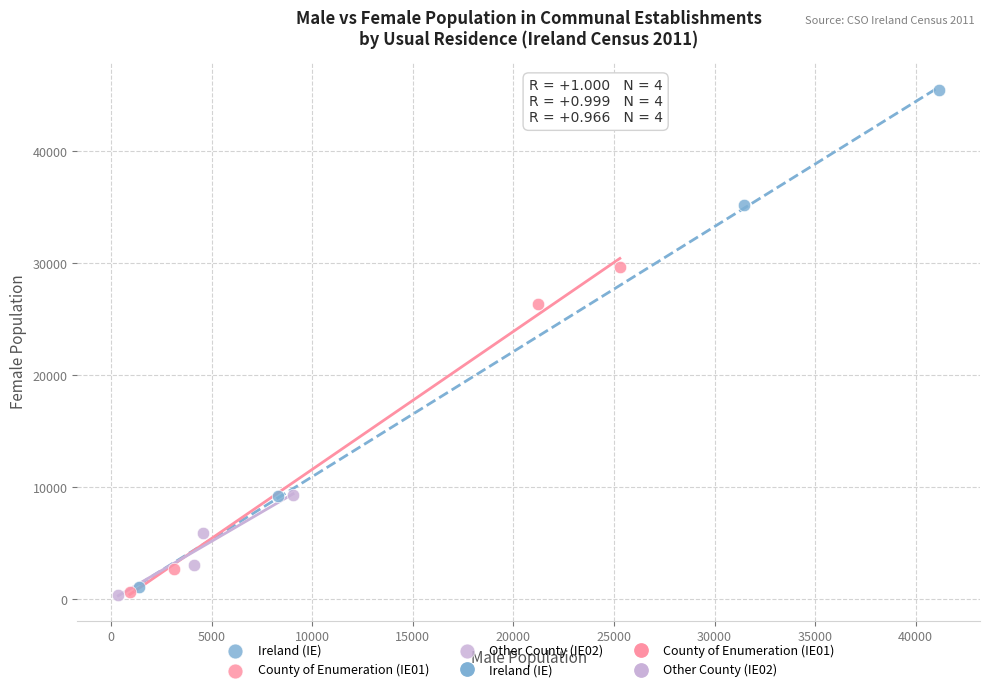

Which series has the largest Y range (max minus min)?

Ireland (IE)